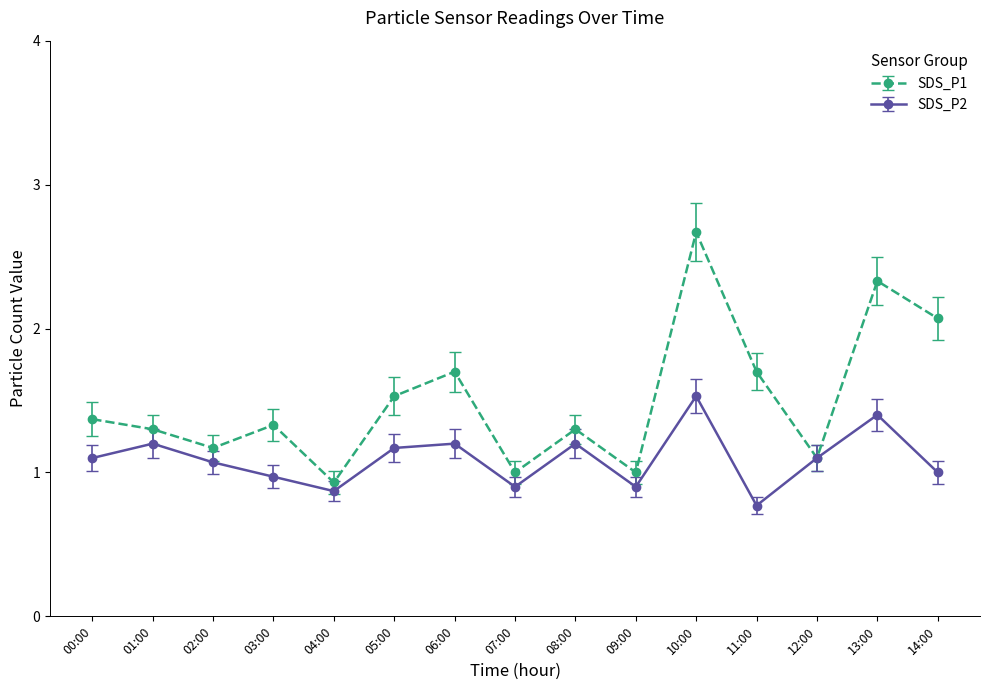

True or false: SDS_P2 has a value of 2.0 at 08:00.

False